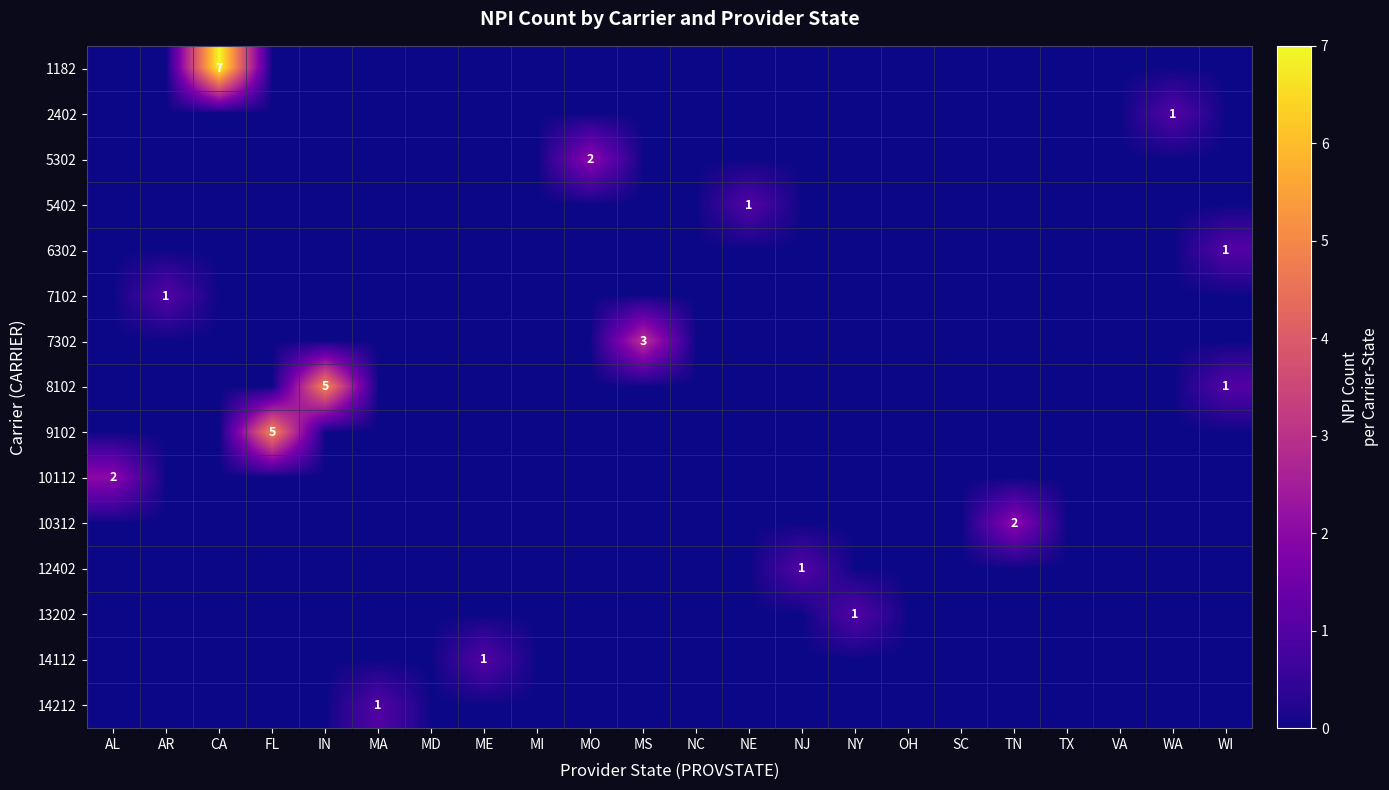

At how many categories does at least one series exceed 4?

3